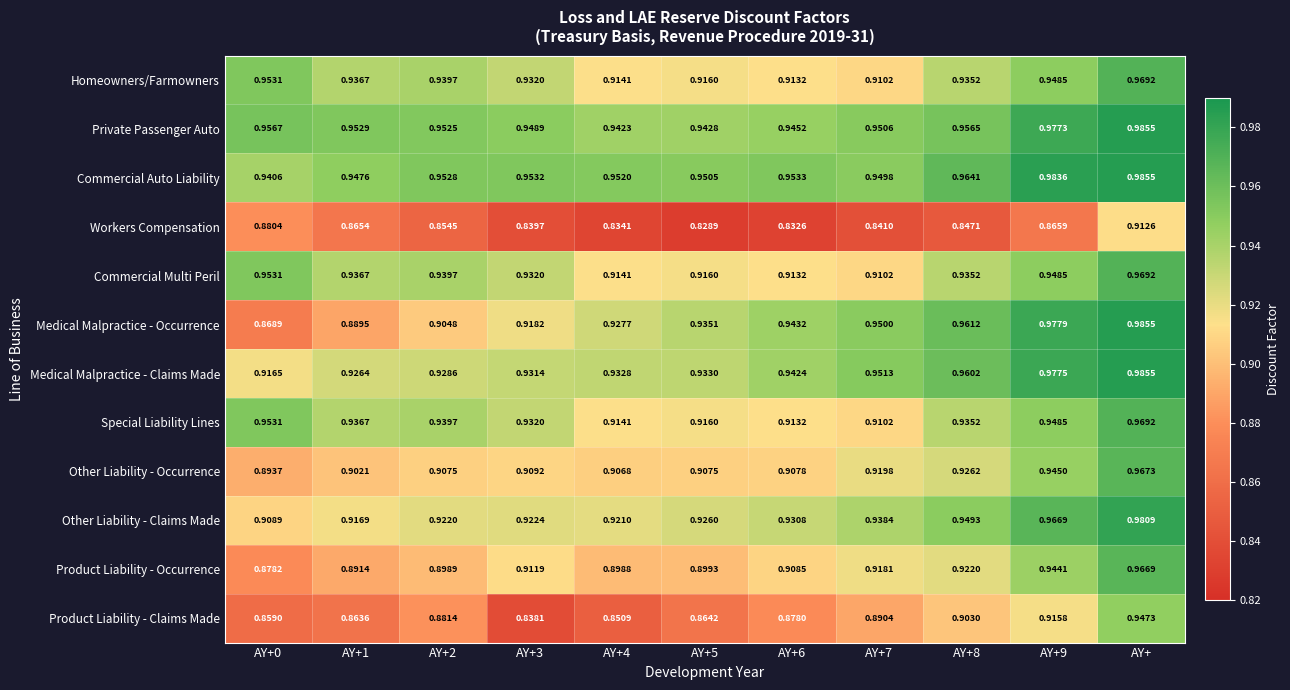

Which label corresponds to the largest value in the chart?

AY+